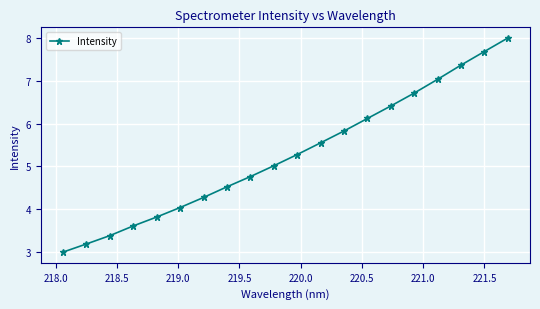

Is this an area chart (filled region under the line)?

No